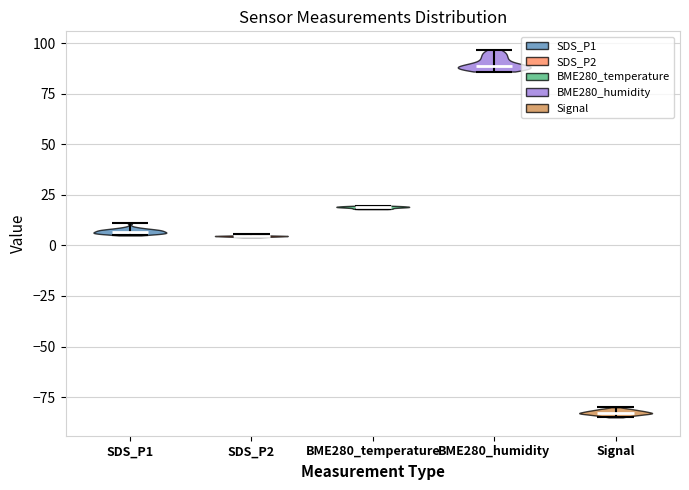

Reading left to right, read every violin against the y-axis: where its median line is, and the lowest and highest points it reaches. The values are not printed on the chart, so give them approximately, as read against the axis.

SDS_P1: median line 5, lowest point 5, highest point 10
SDS_P2: median line 5, lowest point 5, highest point 5
BME280_temperature: median line 20, lowest point 20, highest point 20
BME280_humidity: median line 90, lowest point 85, highest point 95
Signal: median line -85, lowest point -85, highest point -80